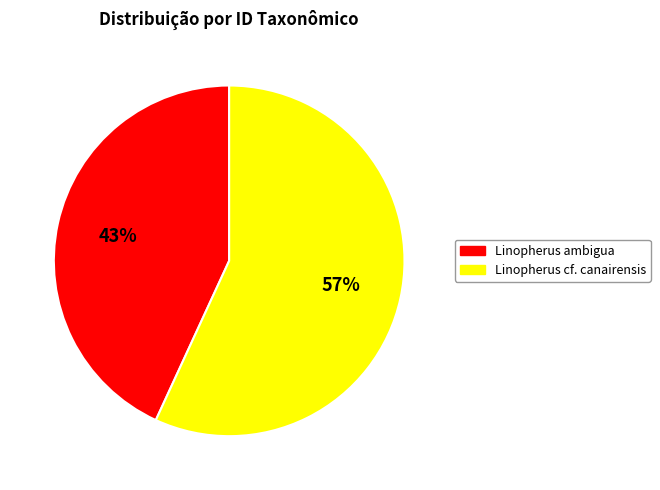

How many slices are in this pie chart?

2